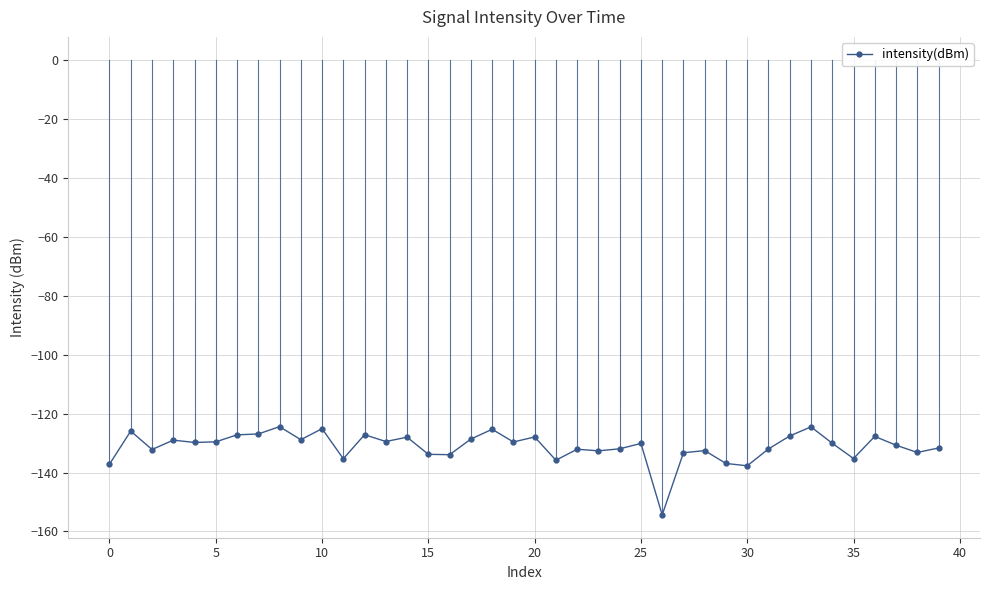

What is the smallest value displayed?

-154.4